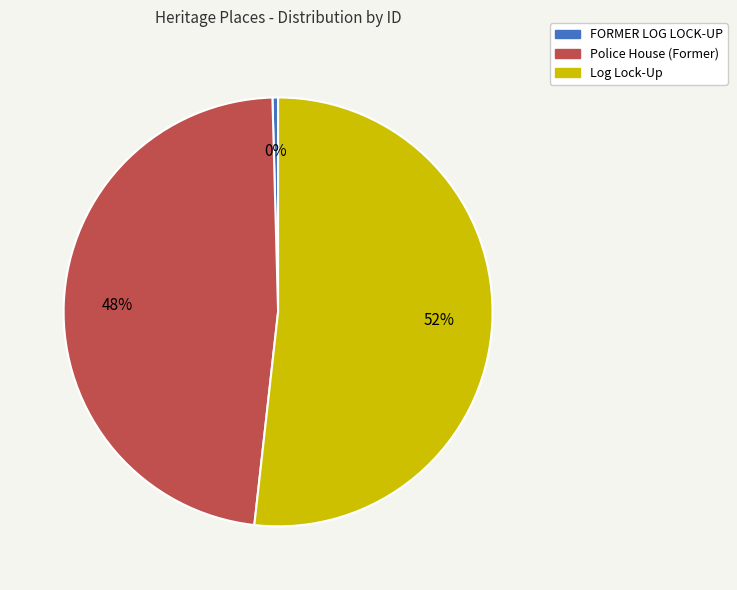

Which has a higher value, Police House (Former) or Log Lock-Up?

Log Lock-Up